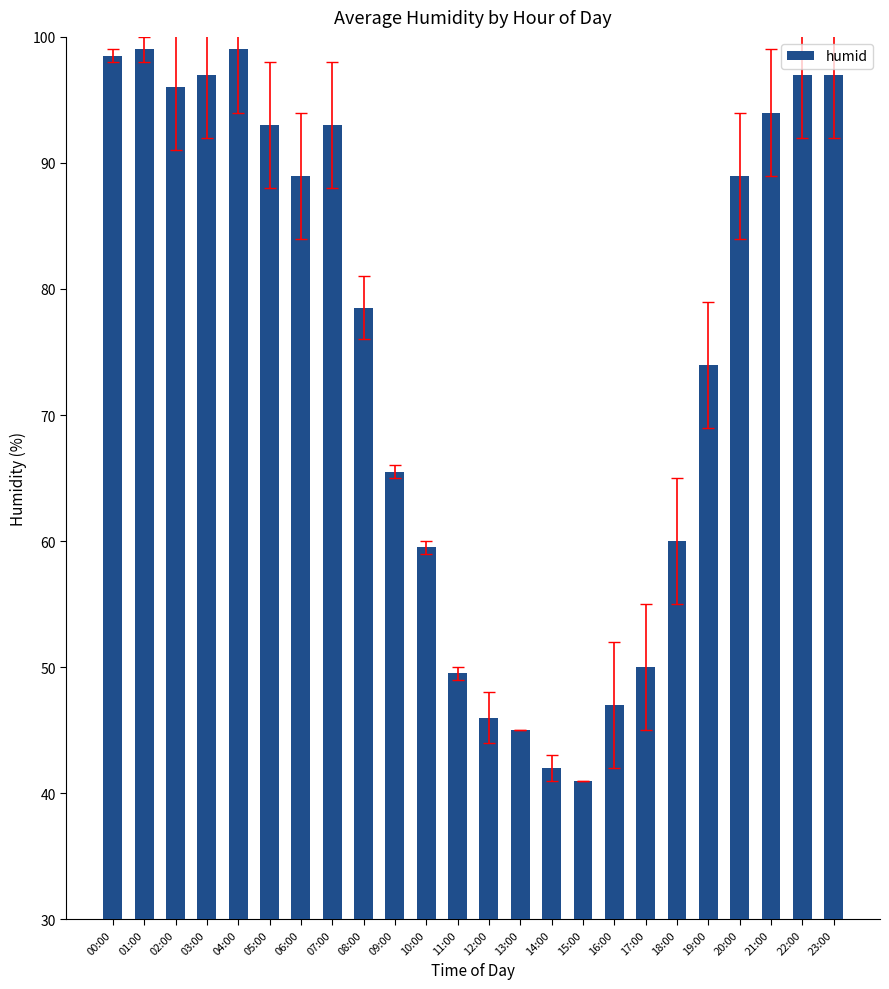

Read the value at 10:00.

59.5